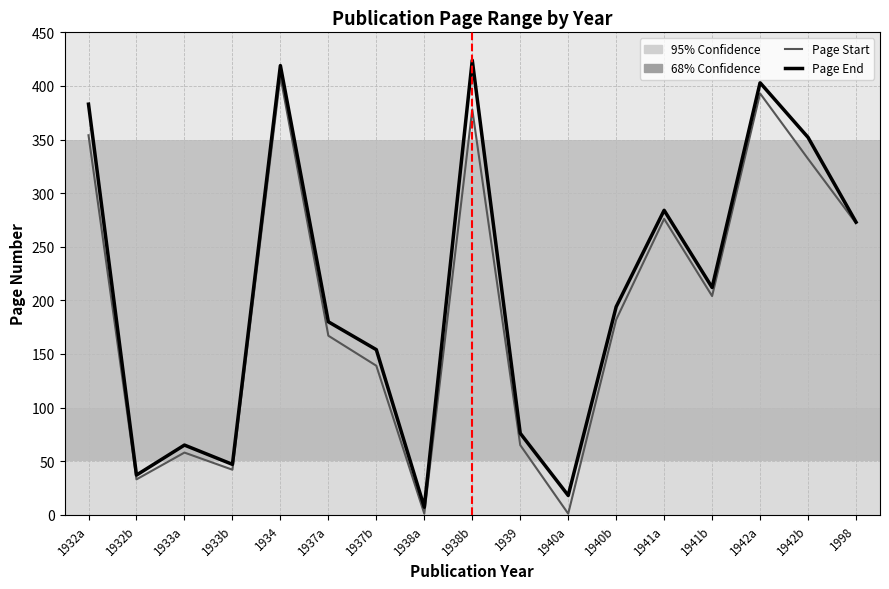

The Page Start series shows 89 at 1933a. True or false?

False